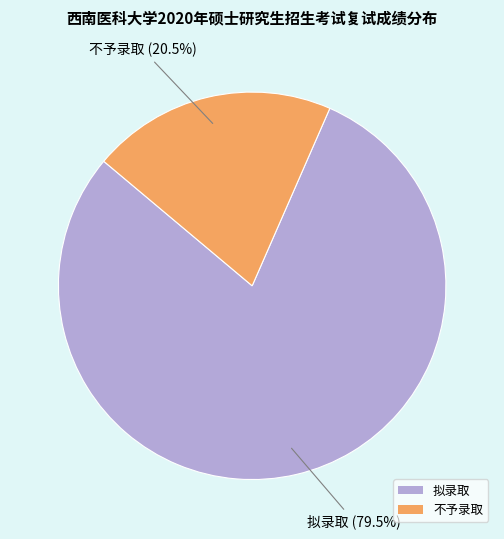

Which category has the smallest portion of the pie?

不予录取